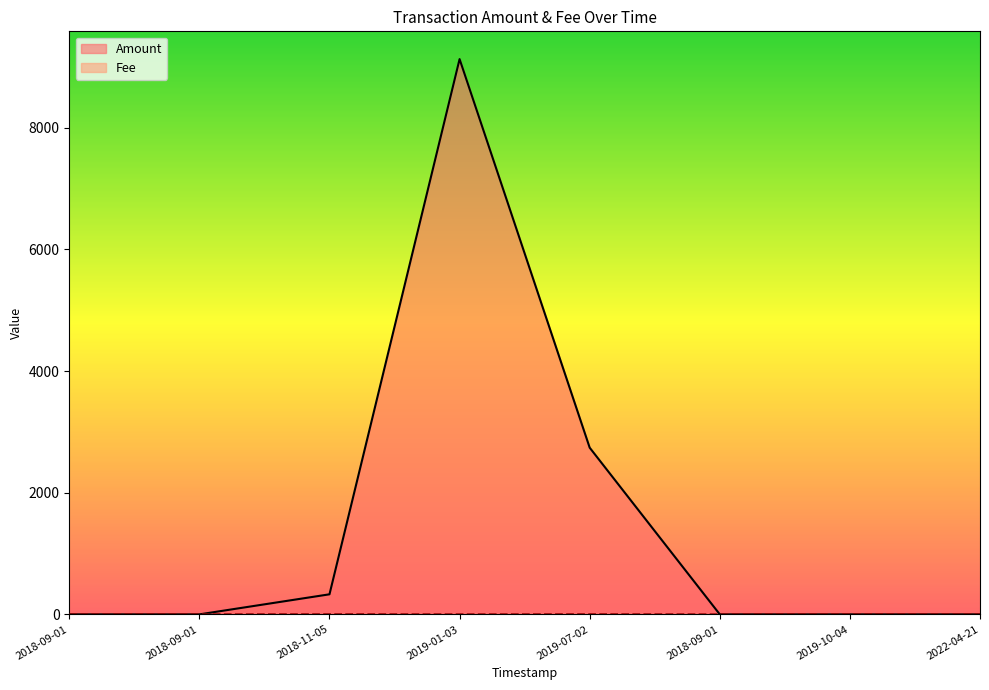

Which series has the largest total across all categories?

Amount